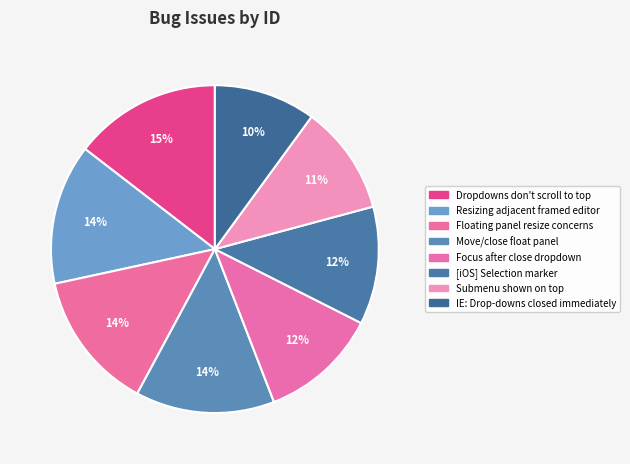

What is the smallest slice in the pie chart?

IE: Drop-downs closed immediately